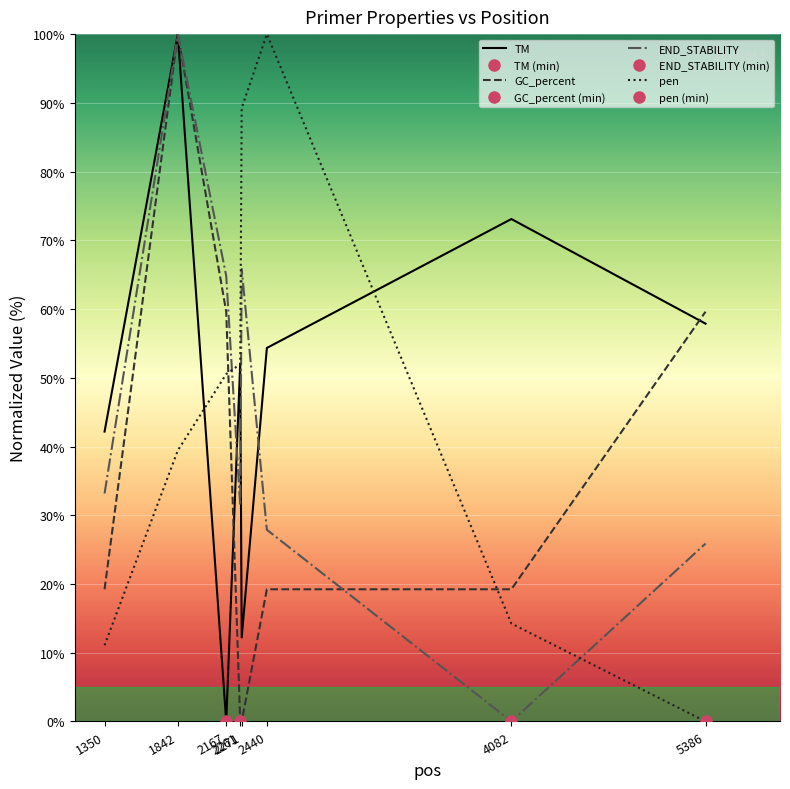

True or false: GC_percent has more than 1 points higher than both neighbors.

False